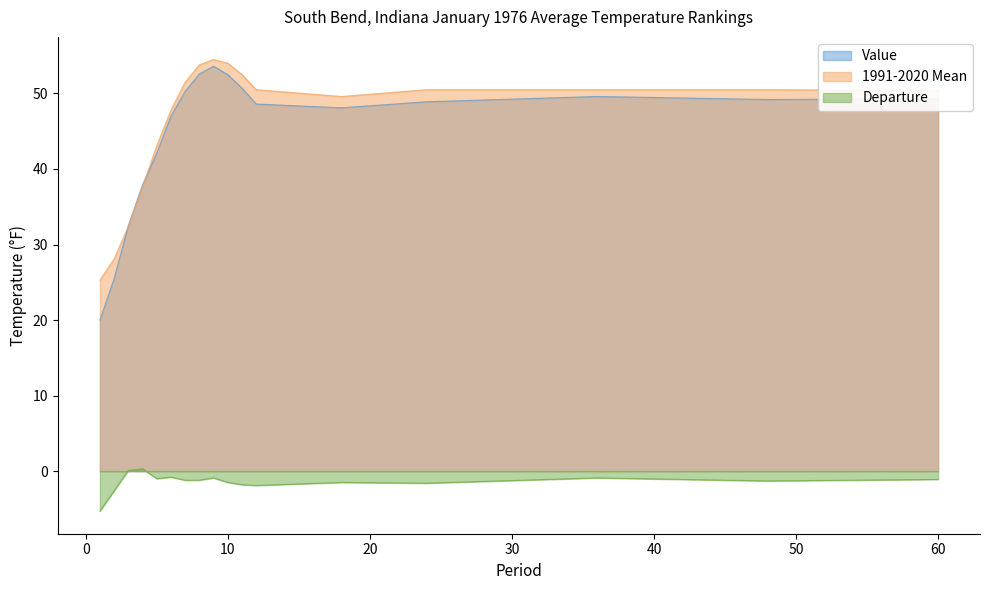

Rank the categories by Value value from highest to lowest.

9, 8, 10, 11, 7, 36, 60, 48, 24, 12, 18, 6, 5, 4, 3, 2, 1